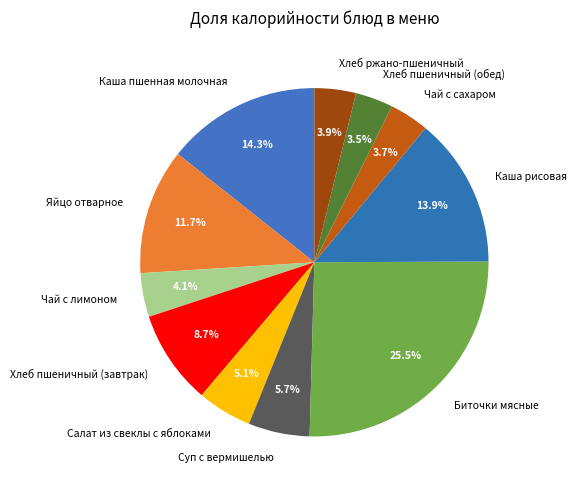

Approximately how many times larger is the value at Каша пшенная молочная compared to Биточки мясные?

0.6